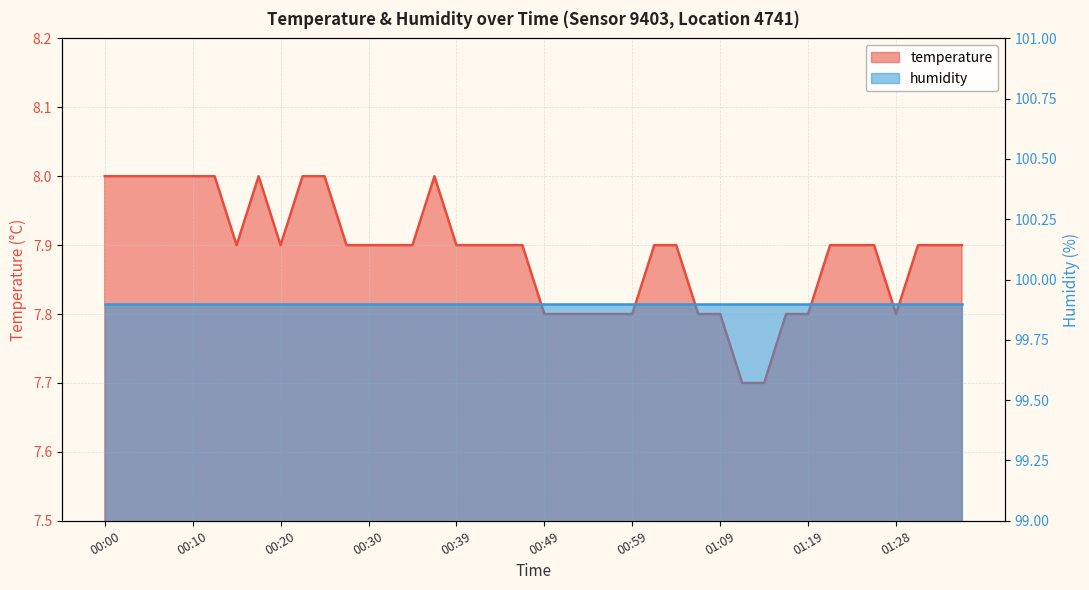

The chart shows a value of 8.0 at 00:22. True or false?

True